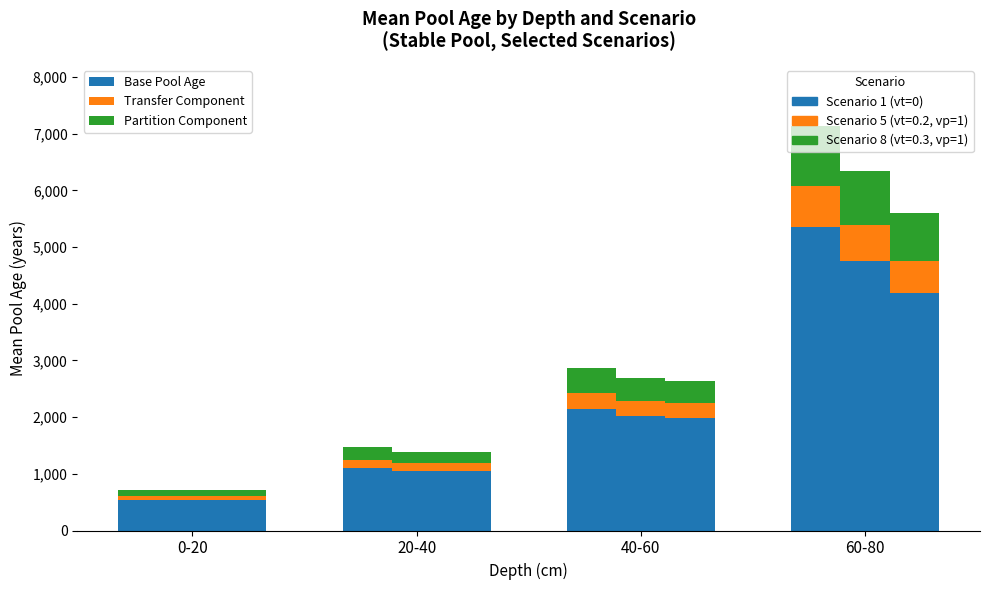

At which category is the sum across all series the highest?

60-80